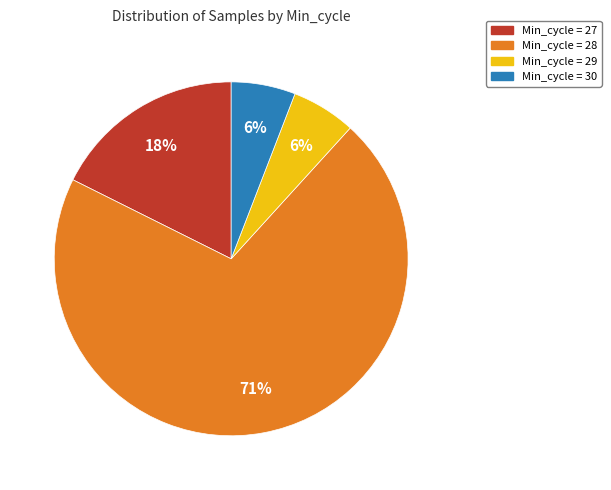

Does any single category account for the majority?

Yes